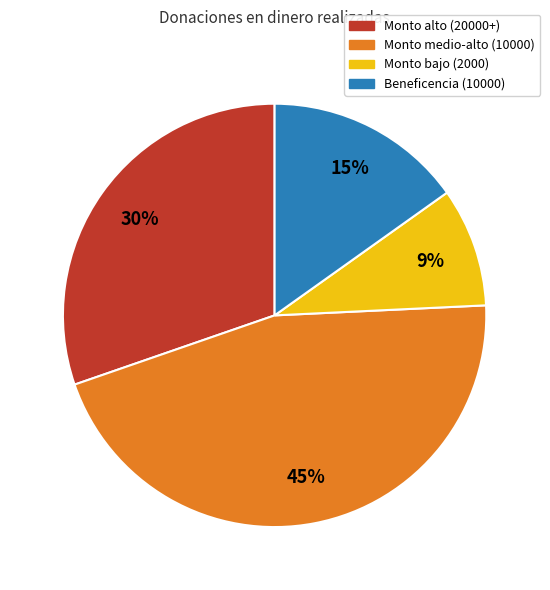

True or false: Monto bajo (2000) accounts for 9% of the total.

True